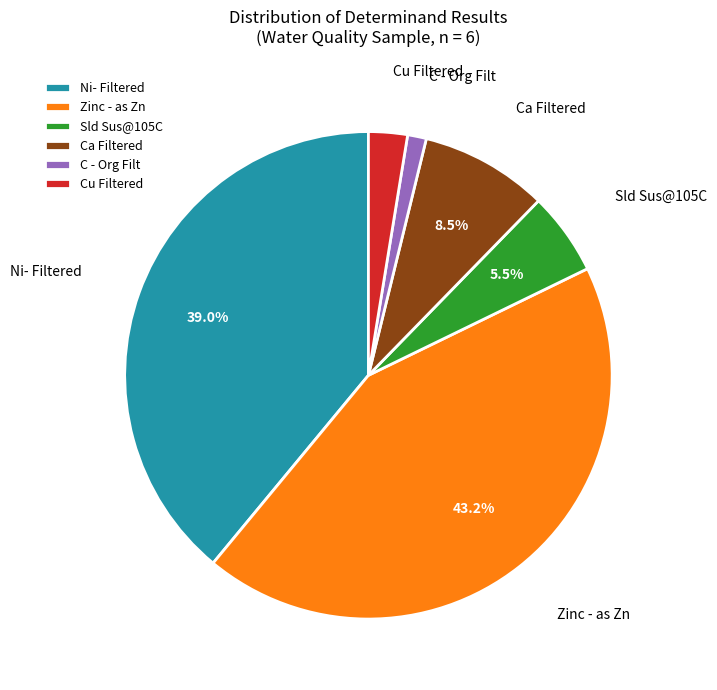

True or false: Zinc - as Zn accounts for 43% of the total.

True